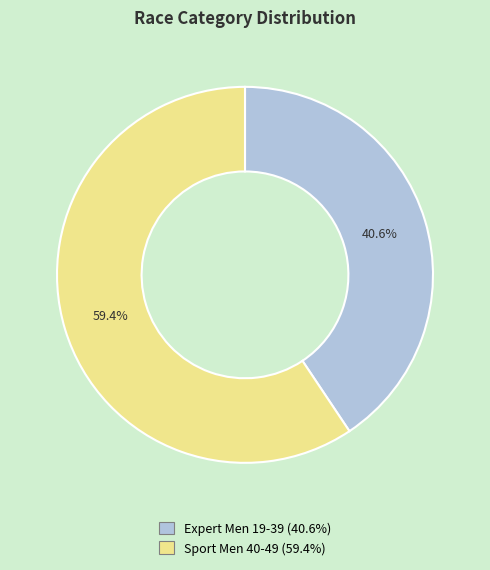

True or false: Expert Men 19-39 accounts for 31% of the total.

False